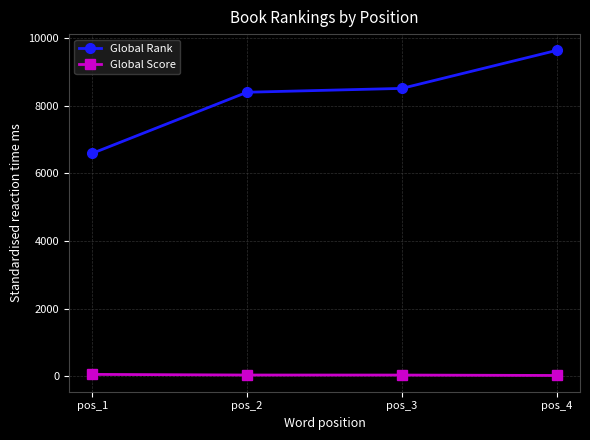

How many data points in Global Score are less than 37?

2